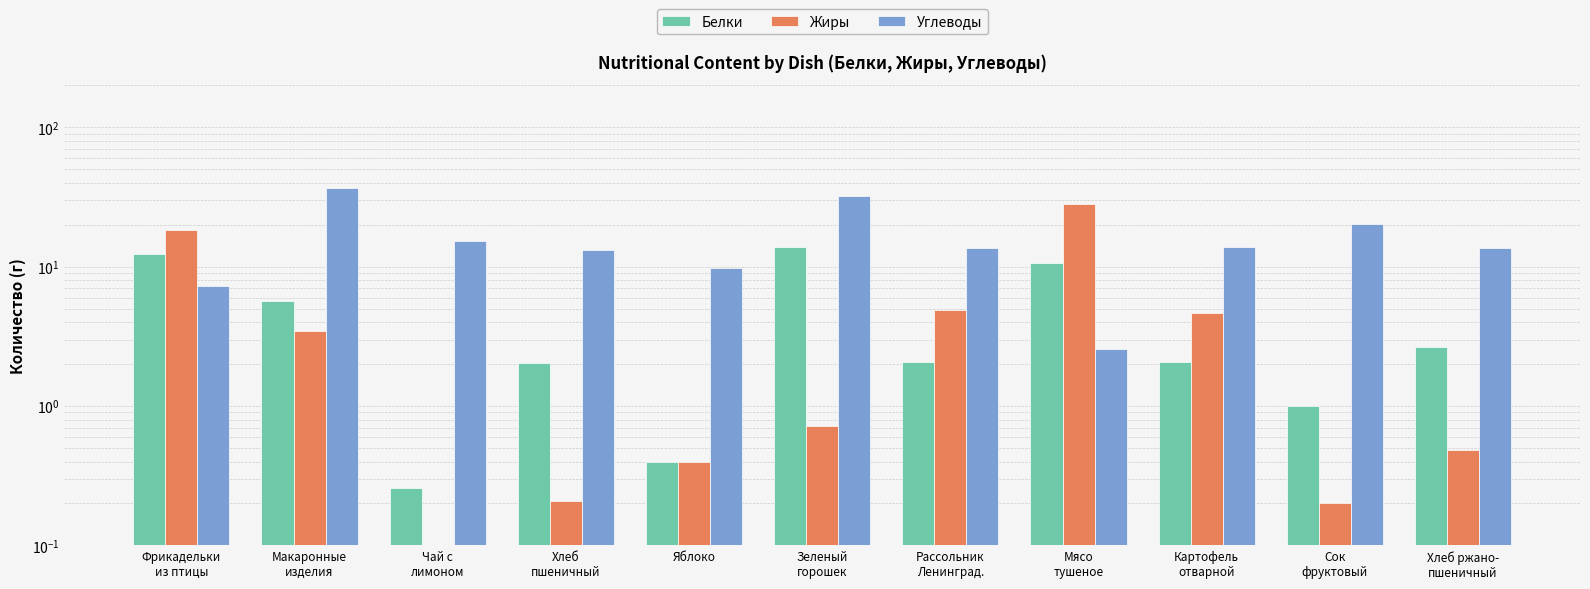

Which series has the largest range (max minus min)?

Углеводы